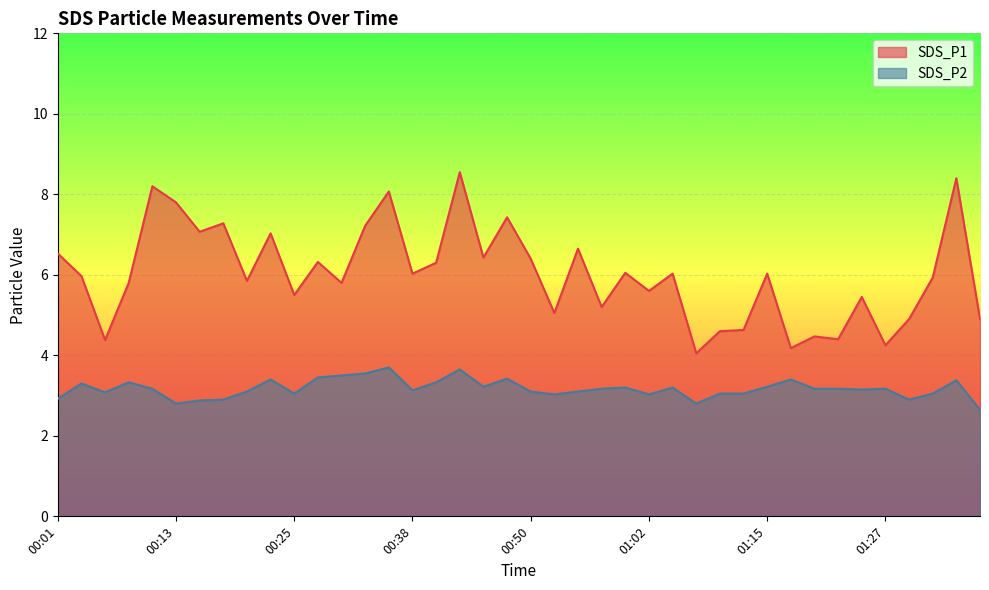

What position from the left is 00:25?

11